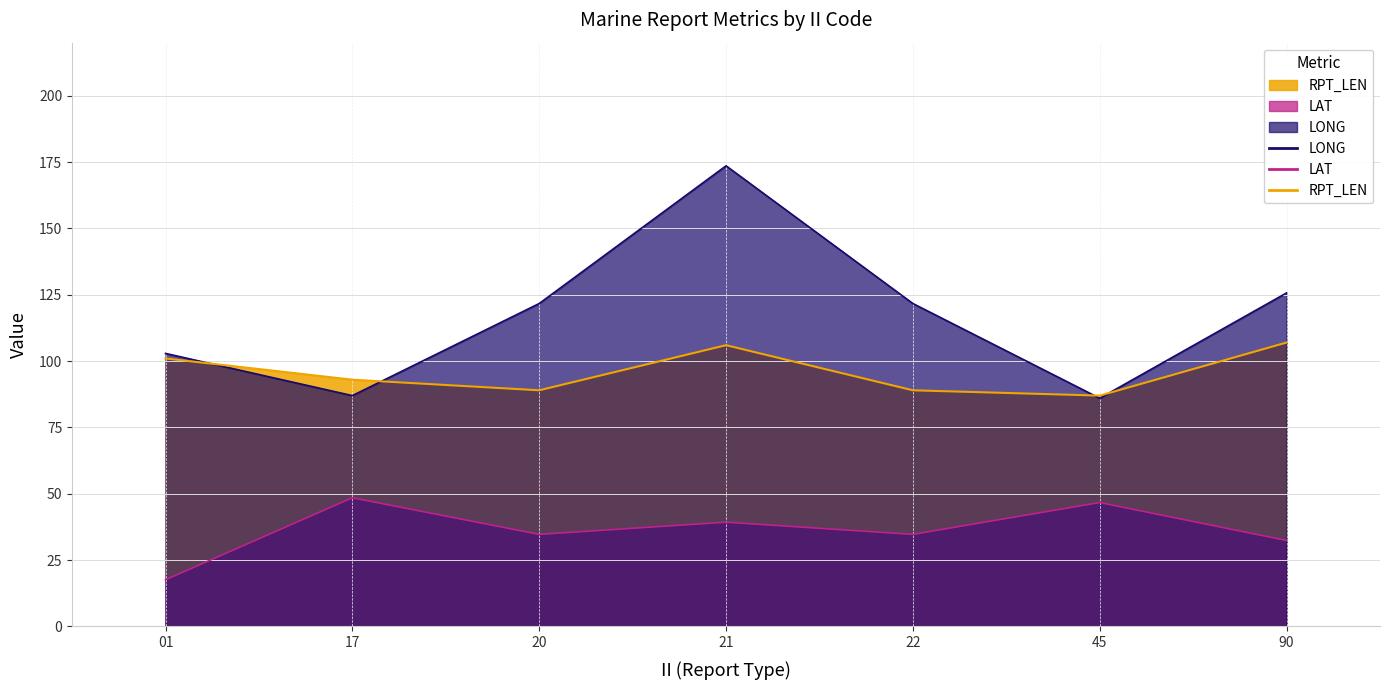

Is it true that RPT_LEN equals 101.0 at 01?

True